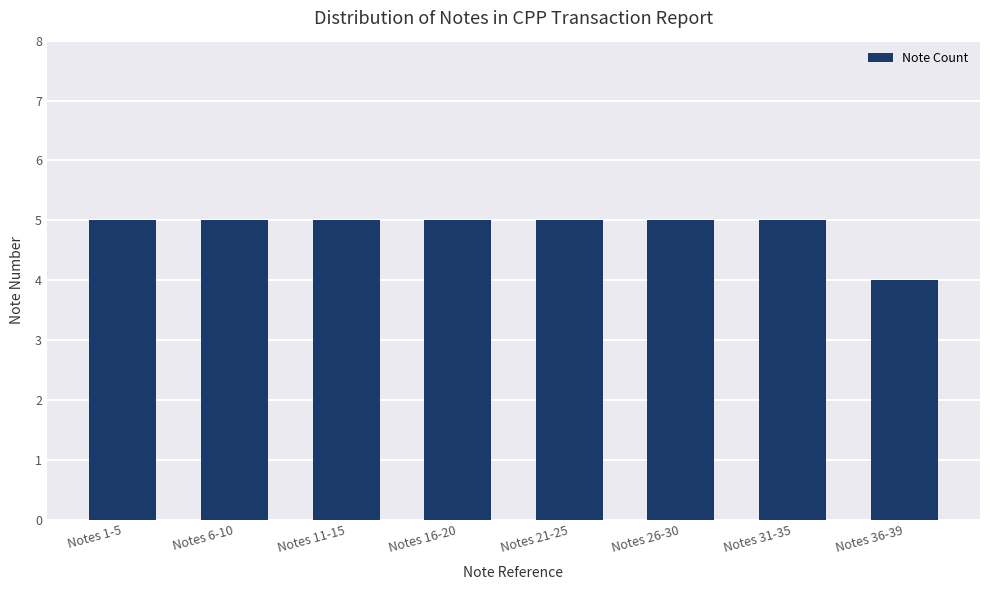

The chart shows a value of 5 at Notes 11-15. True or false?

True